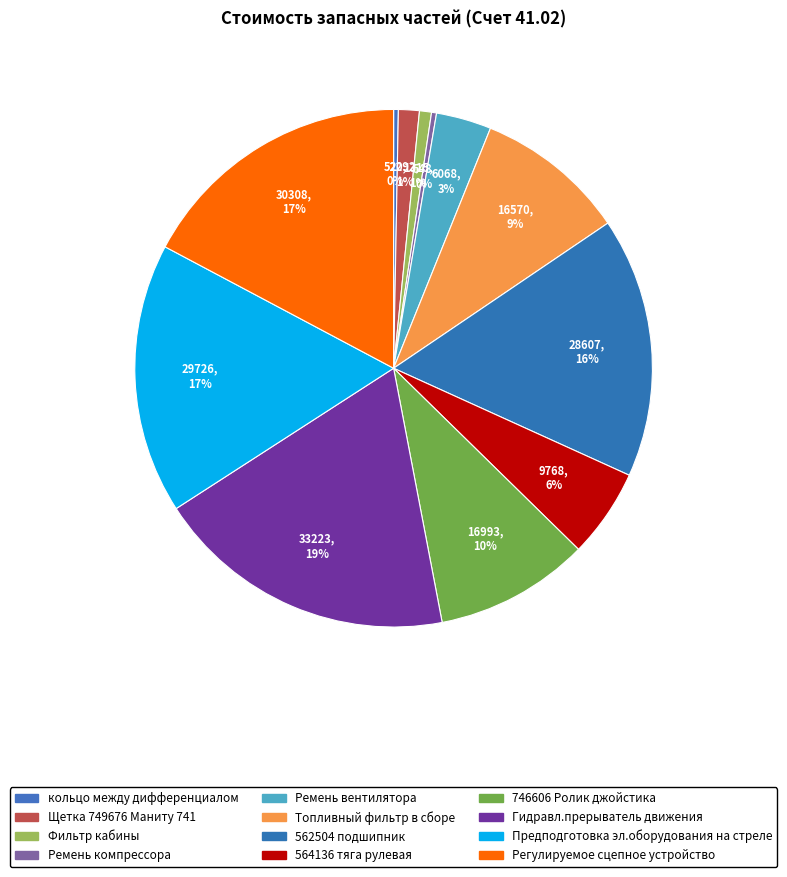

Count the number of slices in the pie.

12